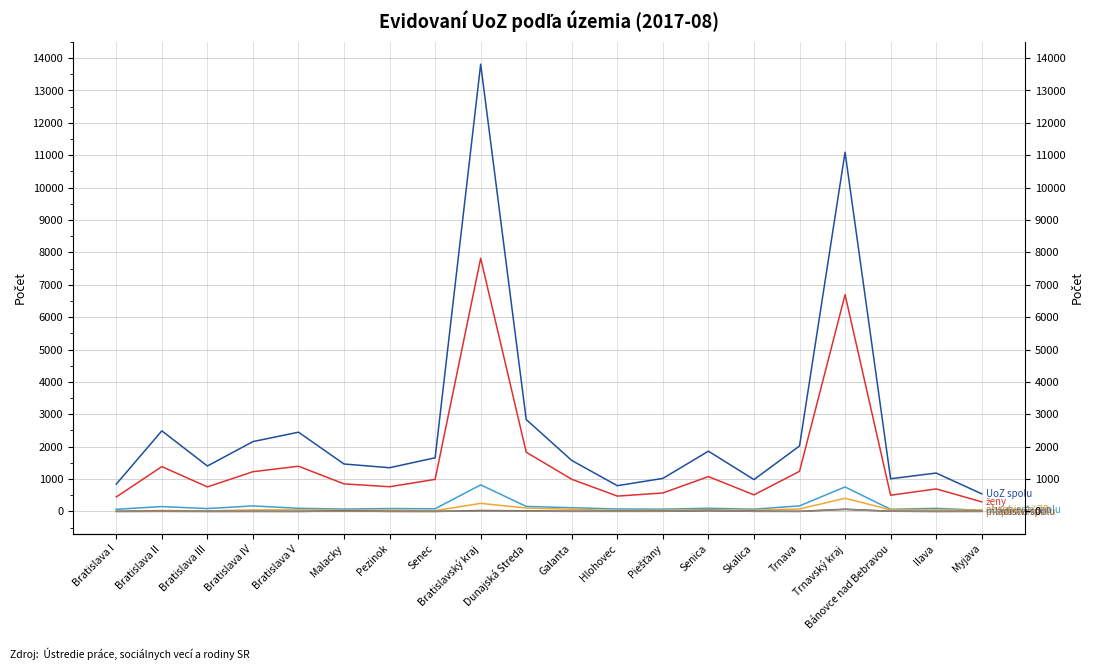

Which label corresponds to the largest value in the chart?

Bratislavský kraj